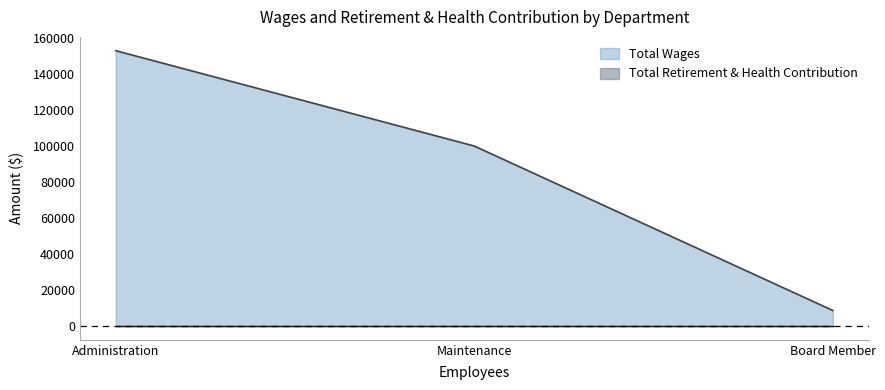

Rank the categories by value from lowest to highest.

Board Member, Maintenance, Administration